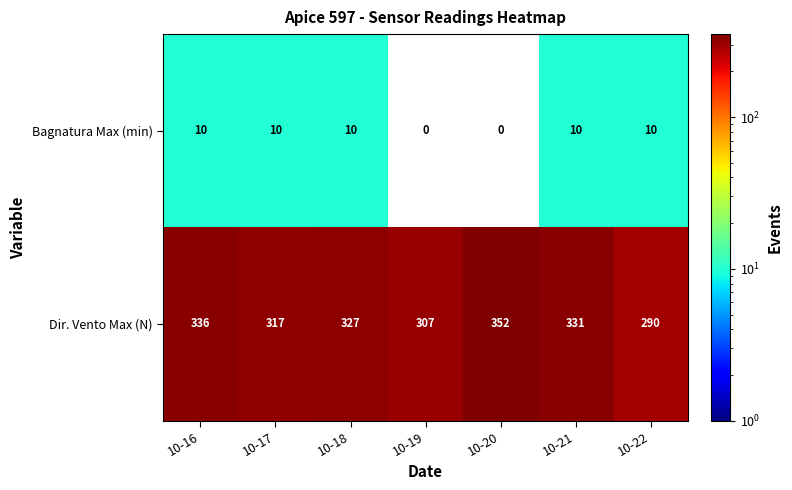

How many categories are shown in the chart?

7